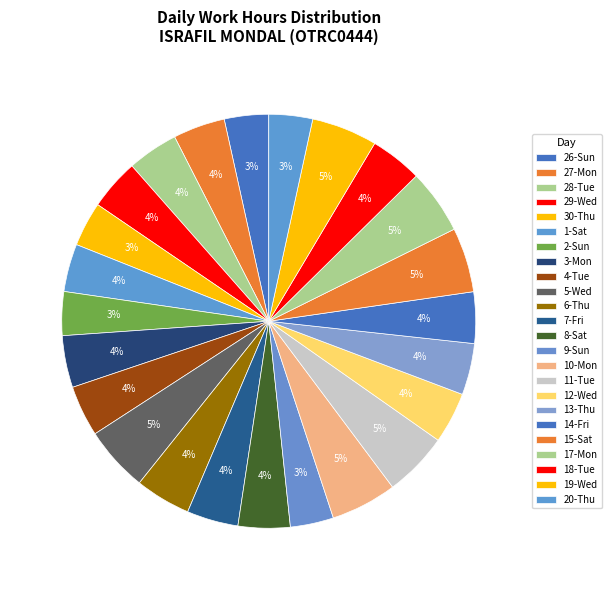

What is the change in value from 26-Sun to 8-Sat?

+1.7